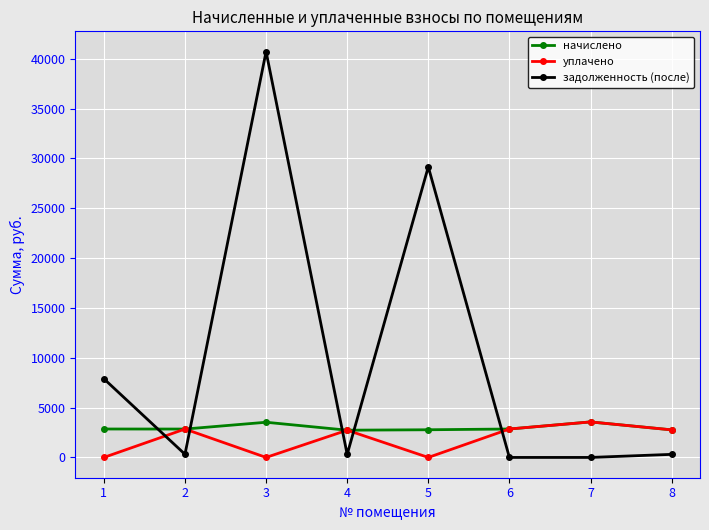

Is it true that уплачено equals 796.1 at 7?

False